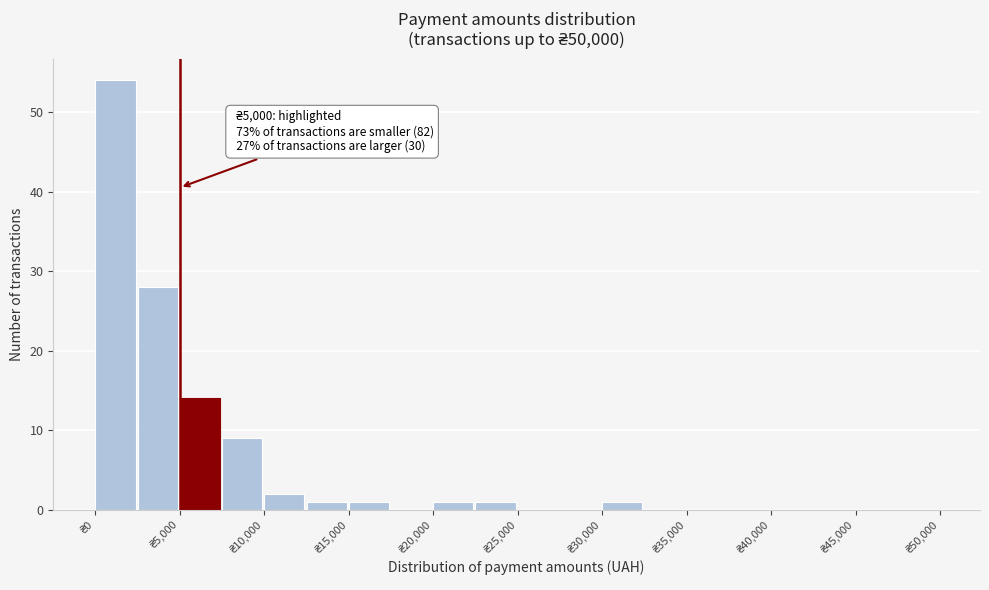

Which range on the x-axis has the tallest bar?

0 to 2500